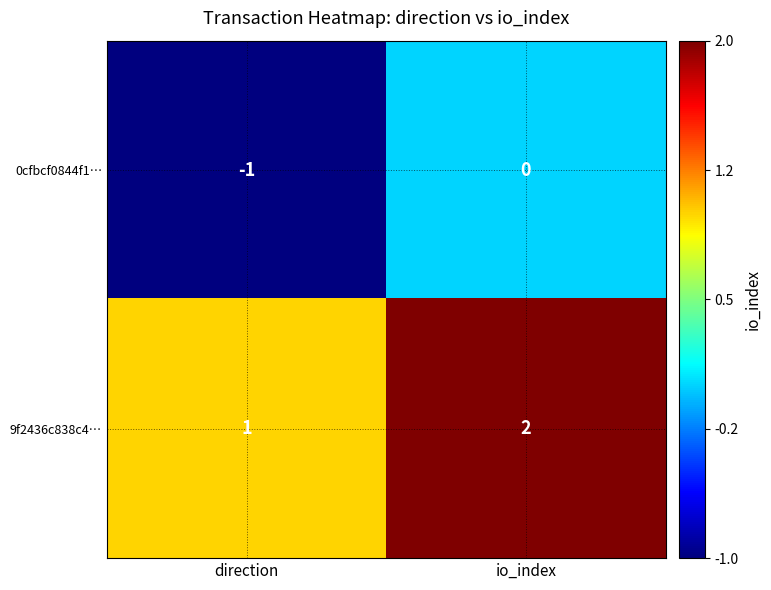

Which category has the highest value across all series?

io_index